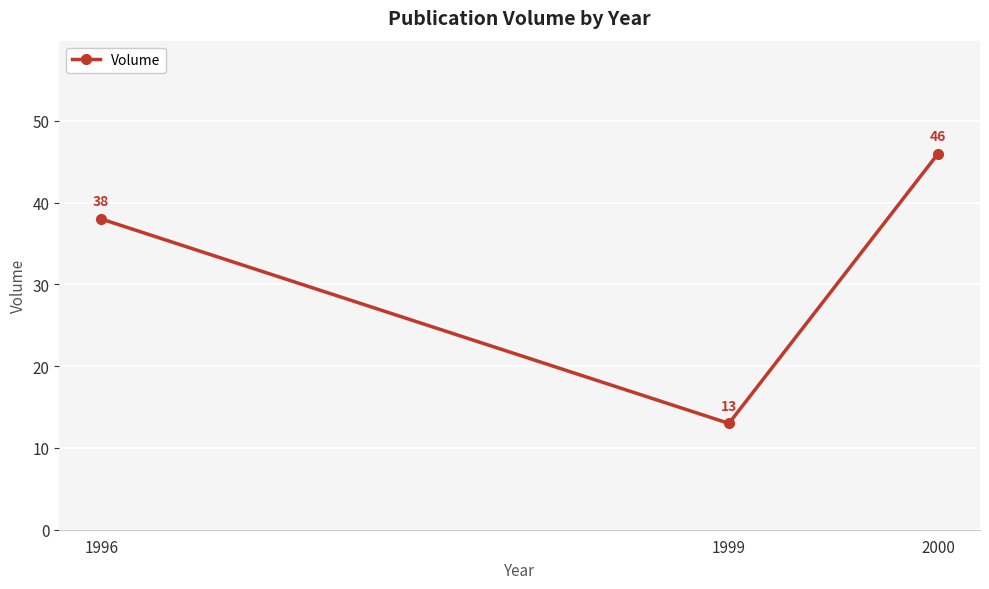

What is the sum of all values?

97